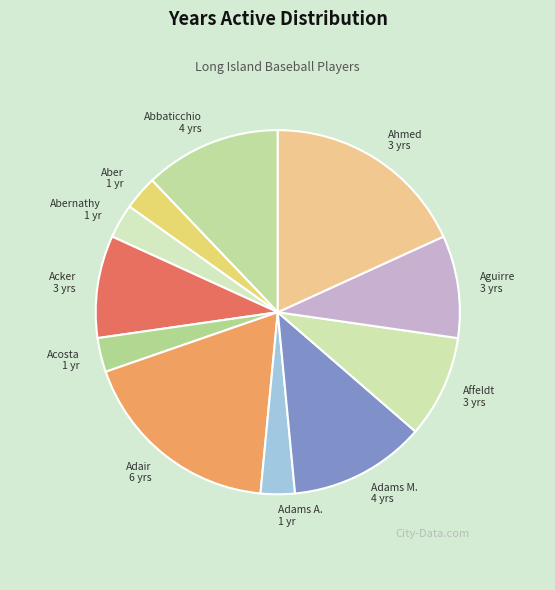

Count the number of slices in the pie.

11